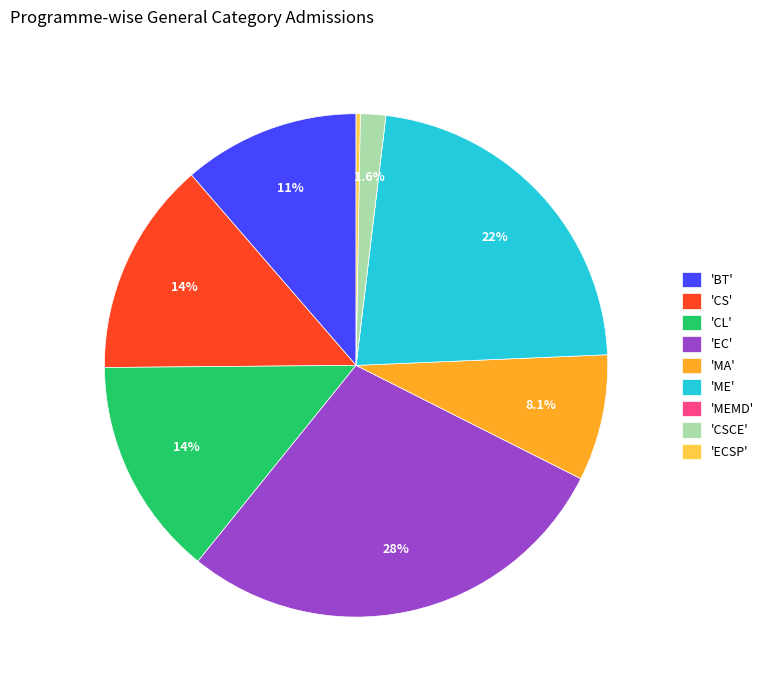

Does any single category account for the majority?

No